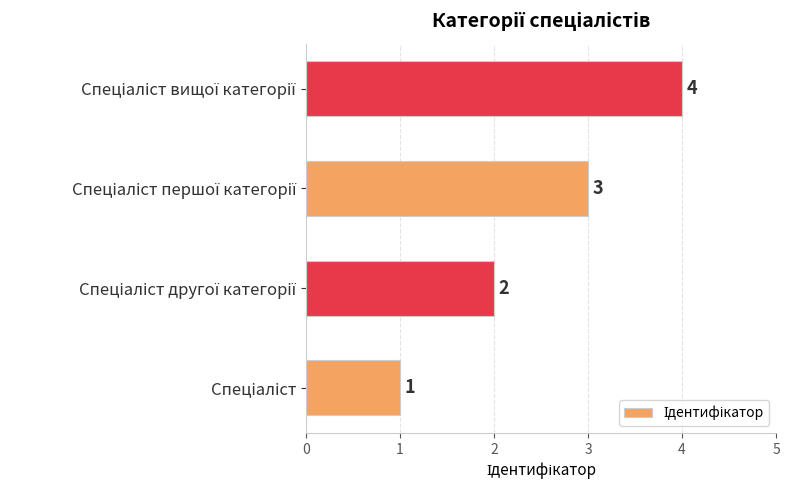

What is the maximum value shown in the chart?

4